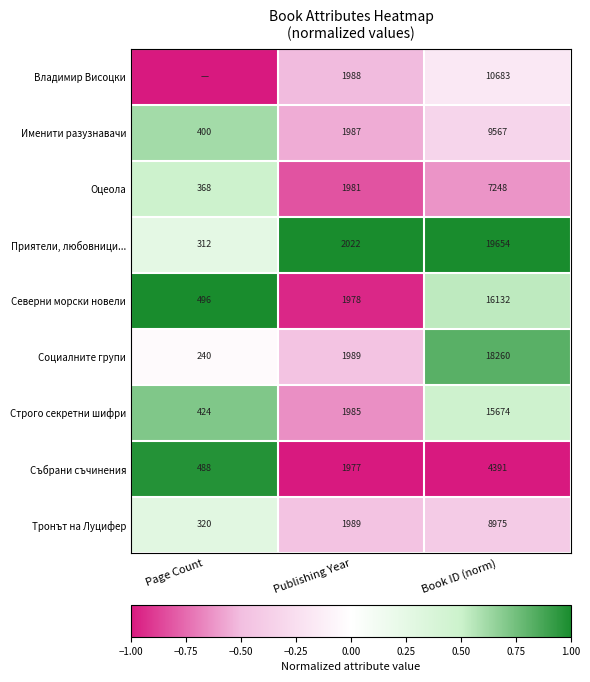

The value of Тронът на Луцифер at Book ID (norm) is -0.2. True or false?

False